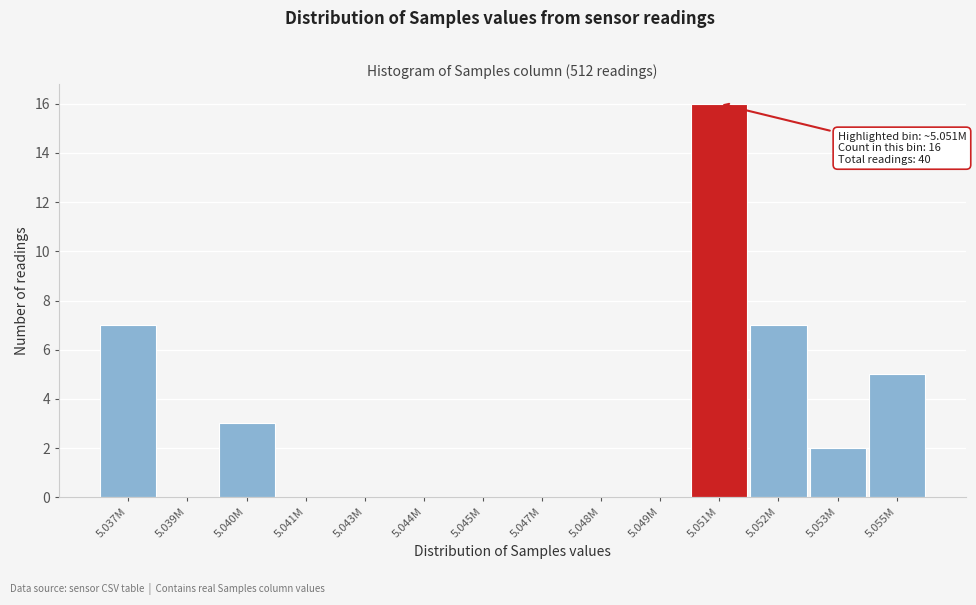

Reading right to left, extract all data points from this chart.

5.055M=5	5.053M=2	5.052M=7	5.051M=16	5.049M=0	5.048M=0	5.047M=0	5.045M=0	5.044M=0	5.043M=0	5.041M=0	5.040M=3	5.039M=0	5.037M=7